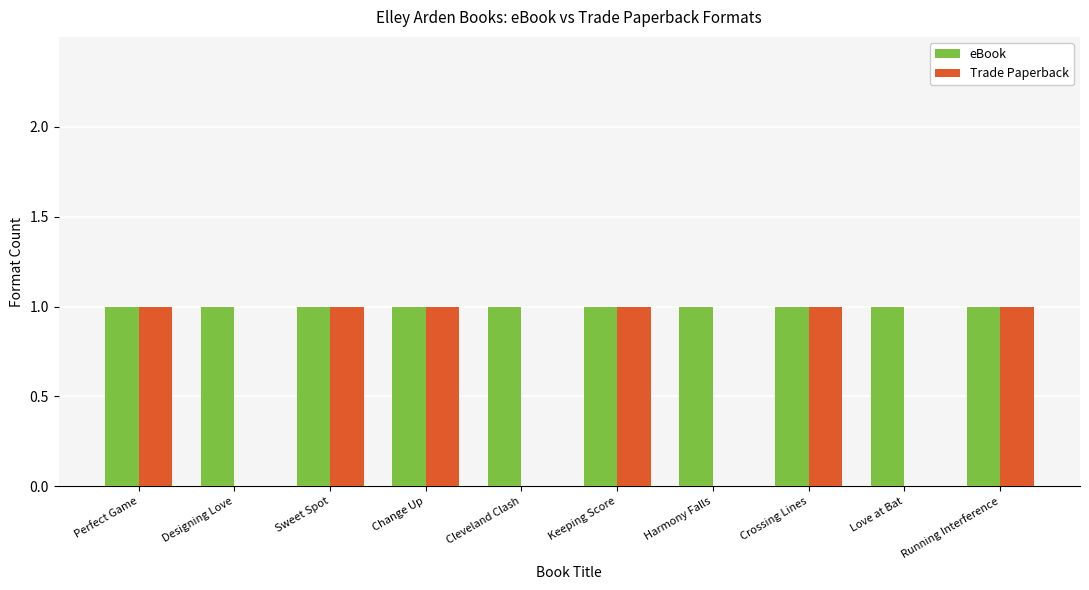

Is it true that eBook equals 2 at Harmony Falls?

False